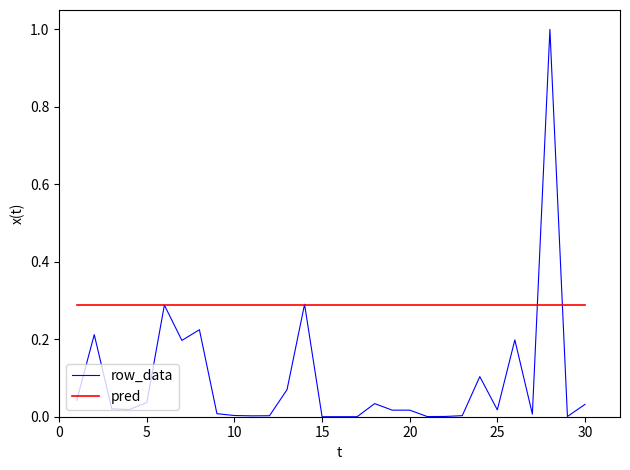

What is the maximum value shown in the chart?

1.0